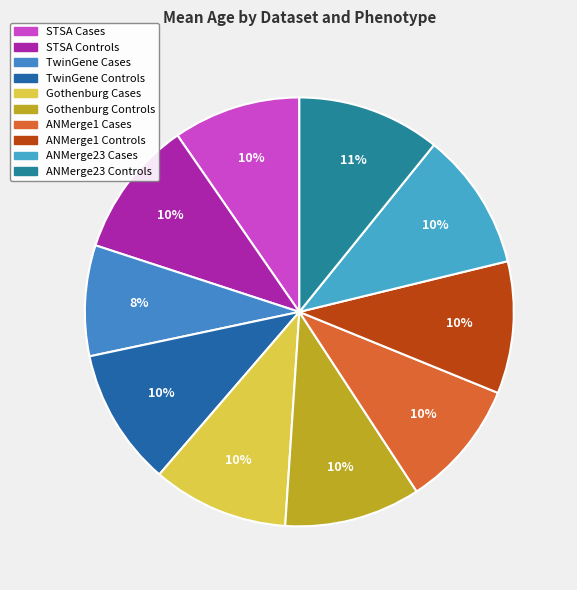

Rank the categories by value from lowest to highest.

TwinGene Cases, STSA Cases, ANMerge1 Cases, ANMerge1 Controls, Gothenburg Controls, Gothenburg Cases, STSA Controls, TwinGene Controls, ANMerge23 Cases, ANMerge23 Controls